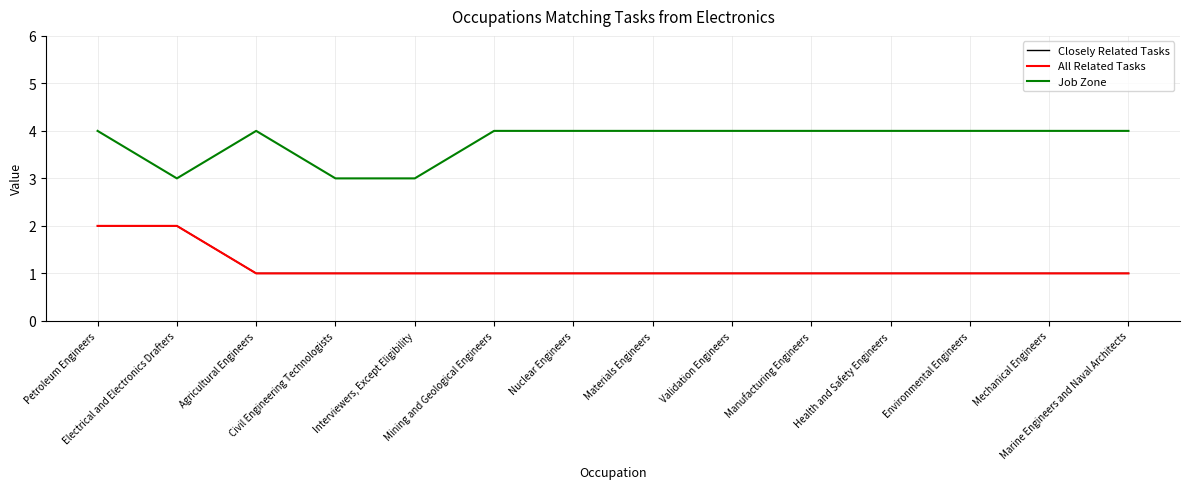

Is this an area chart (filled region under the line)?

No